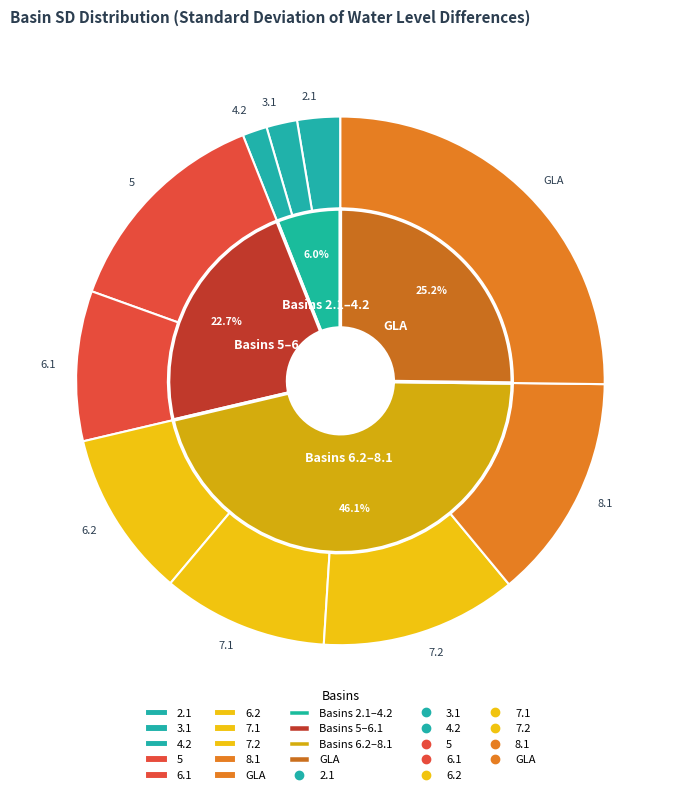

To the nearest percent, what portion does 6.1 represent?

9%